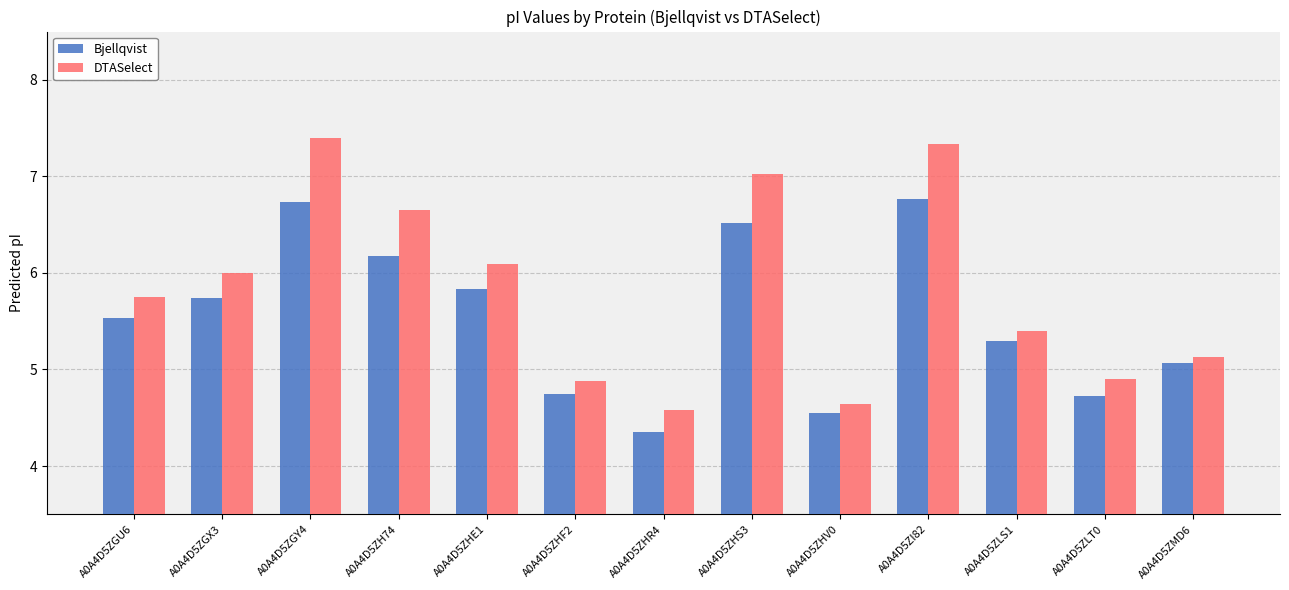

Which series changed the most between A0A4D5ZHF2 and A0A4D5ZHS3?

DTASelect